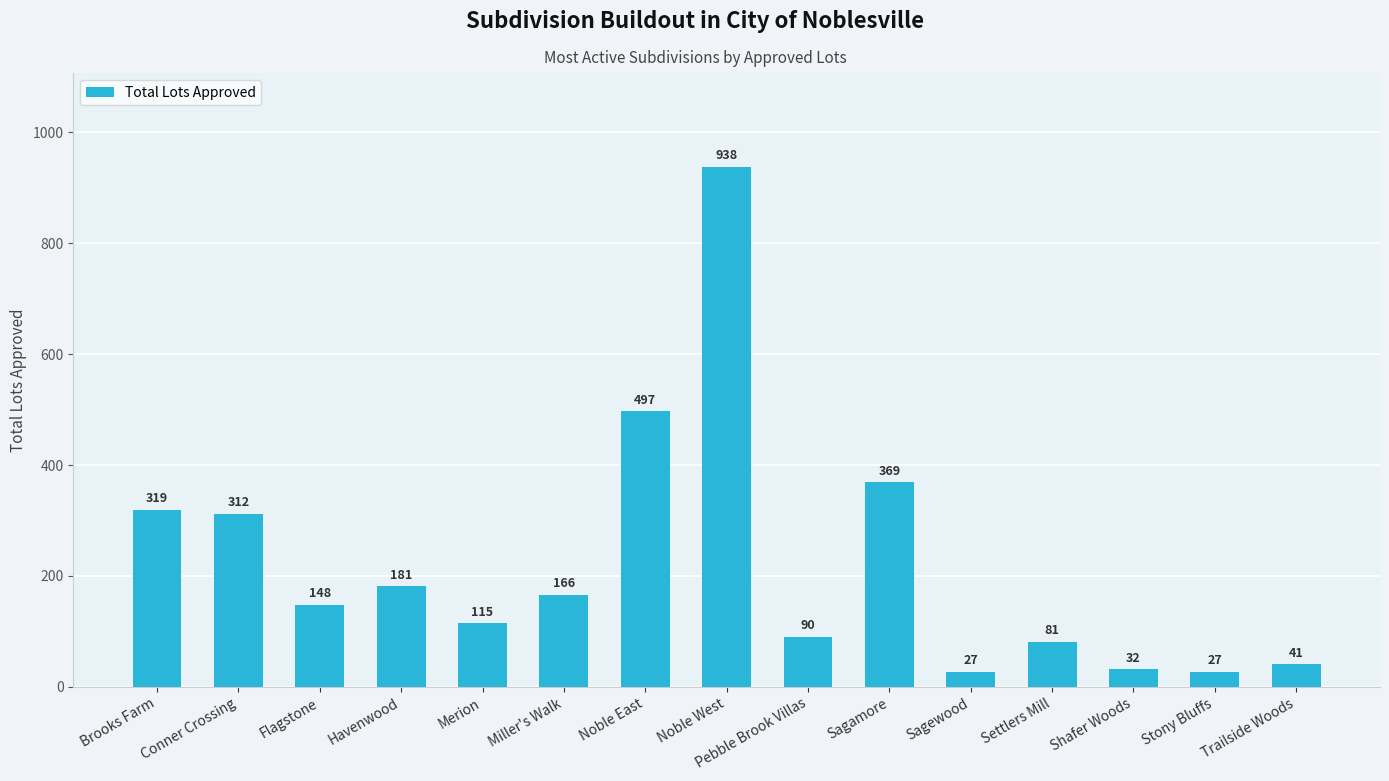

What position from the left is Miller's Walk?

6